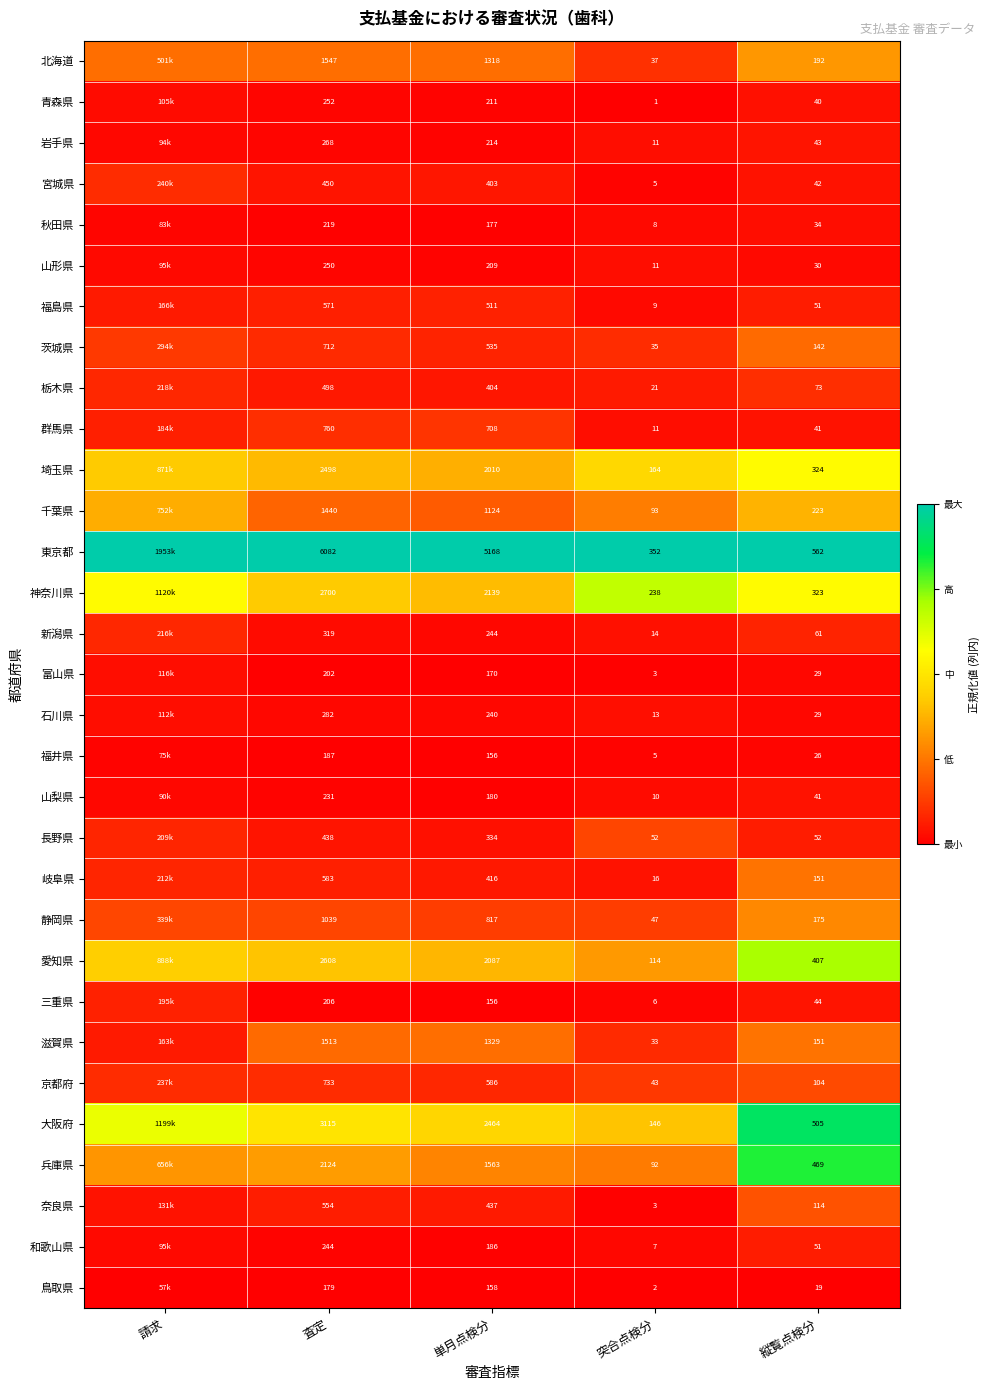

Between 単月点検分 and 突合点検分, which series saw the biggest shift?

東京都